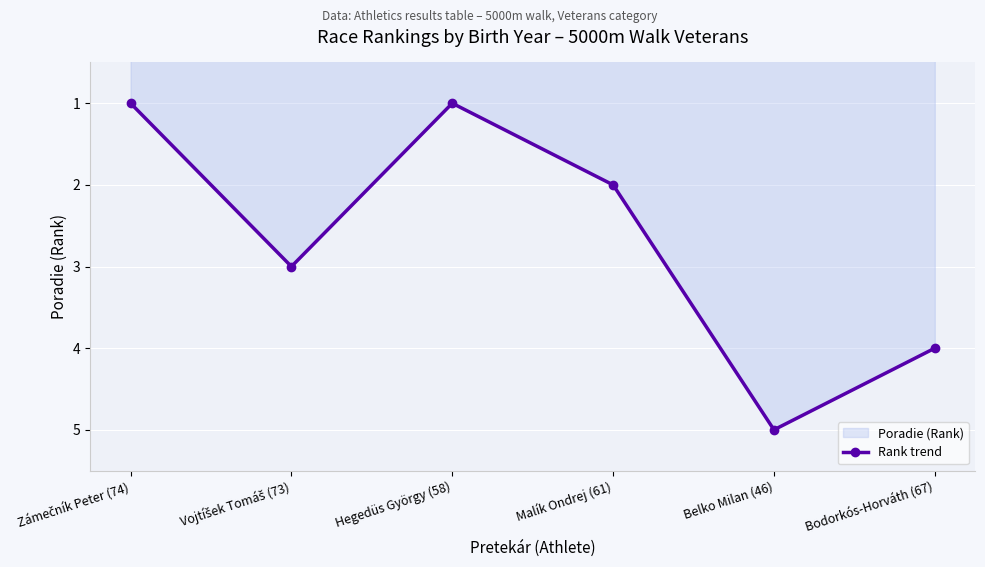

What is the average value?

3